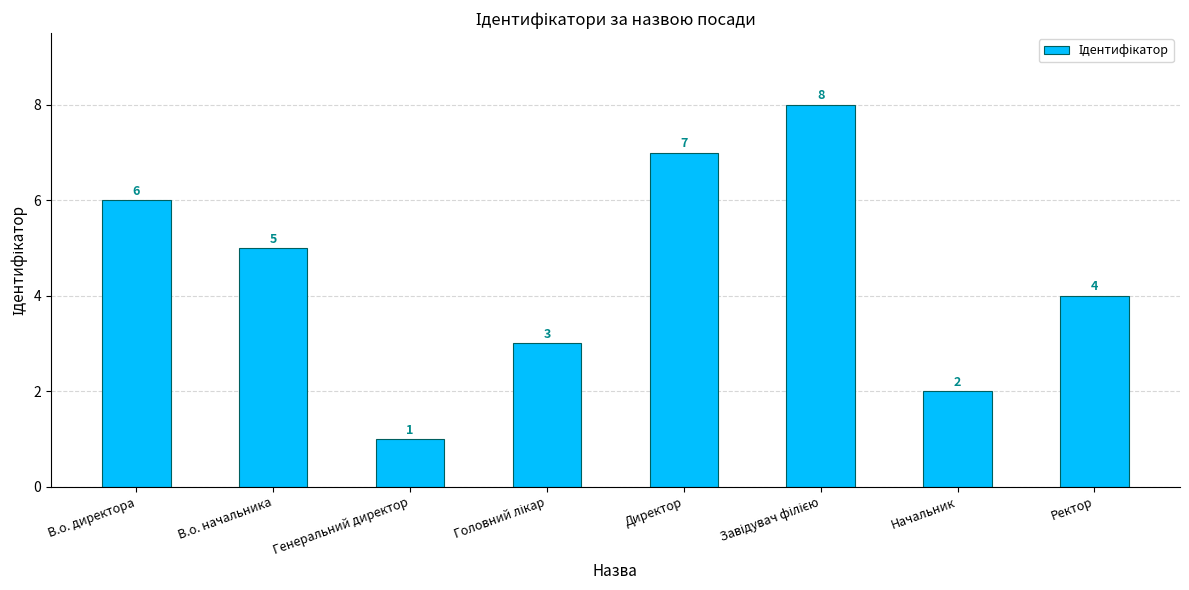

What is the difference between the values at Генеральний директор and Ректор?

3